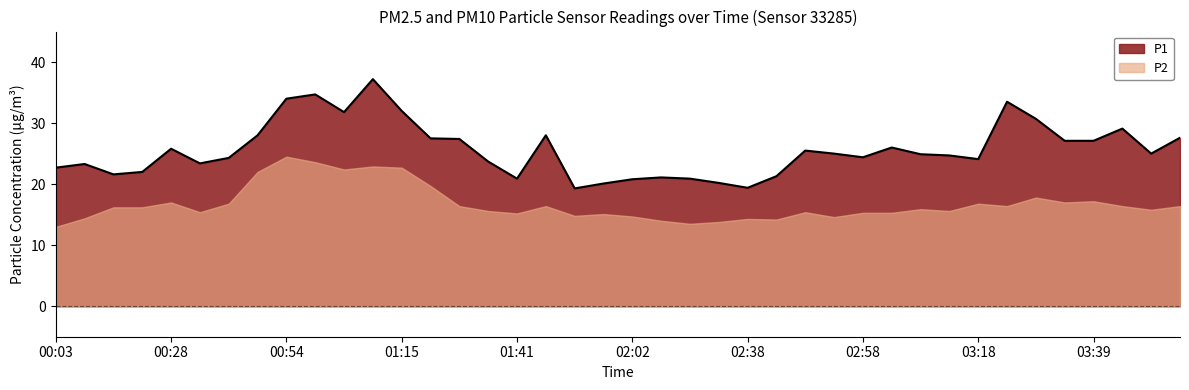

Rank the categories by value from highest to lowest.

01:09, 00:59, 00:54, 03:23, 01:15, 01:04, 03:28, 03:44, 00:48, 01:46, 03:54, 01:20, 01:31, 03:33, 03:39, 03:03, 00:28, 02:48, 02:53, 03:49, 03:08, 03:13, 02:58, 00:38, 03:18, 01:36, 00:33, 00:08, 00:03, 00:23, 00:18, 02:43, 02:07, 01:41, 02:17, 02:02, 02:33, 01:56, 02:38, 01:51